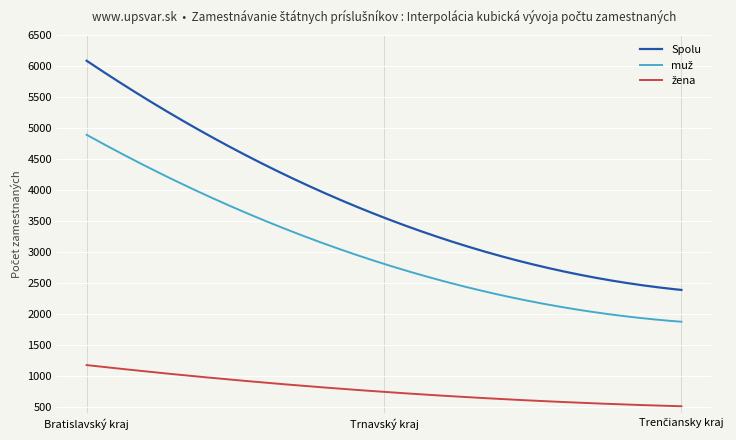

How many lines are shown in the chart?

3